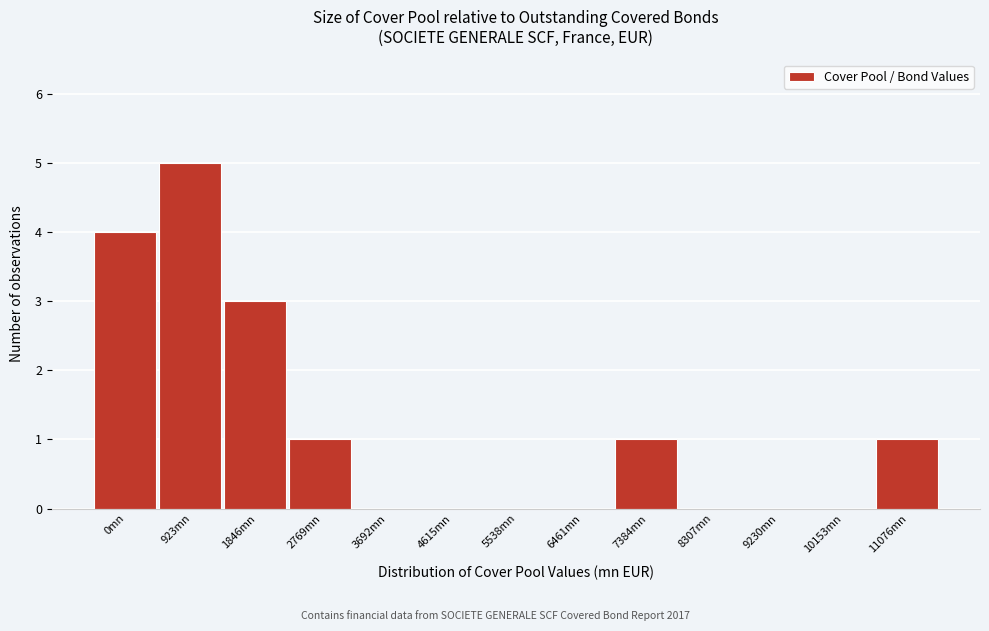

Reading left to right, transcribe all the data shown in this chart.

0mn=4	923mn=5	1846mn=3	2769mn=1	3692mn=0	4615mn=0	5538mn=0	6461mn=0	7384mn=1	8307mn=0	9230mn=0	10153mn=0	11076mn=1